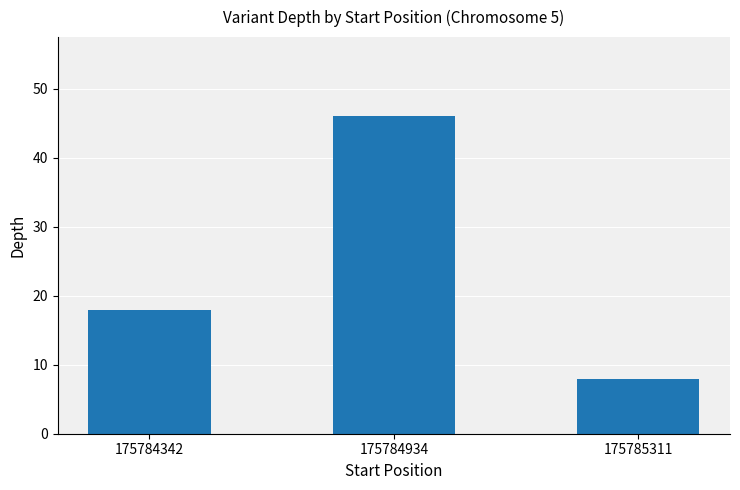

At which category does the chart reach its peak across all series?

175784934